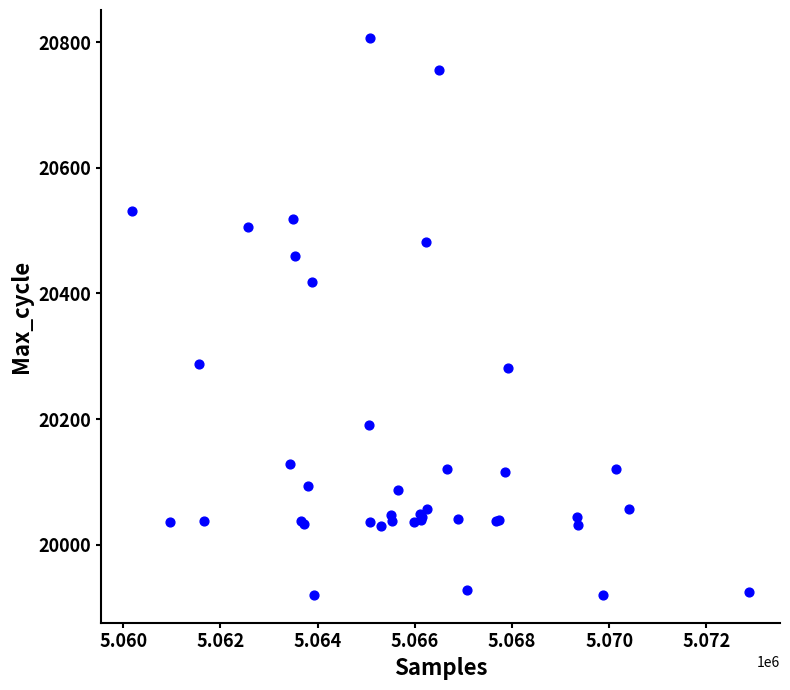

What Y value in the scatter plot is closest to 20363?

20419